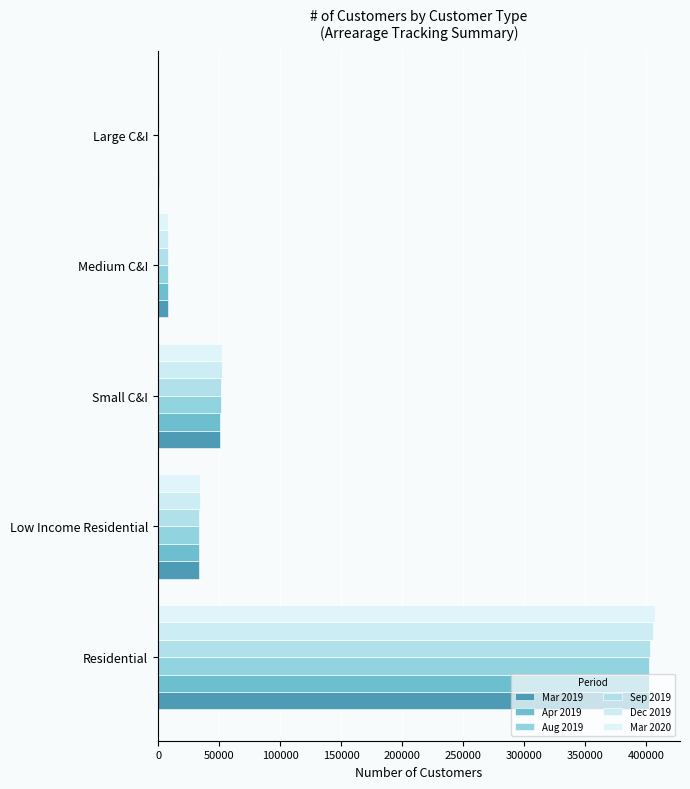

How many data points does each series have?

5